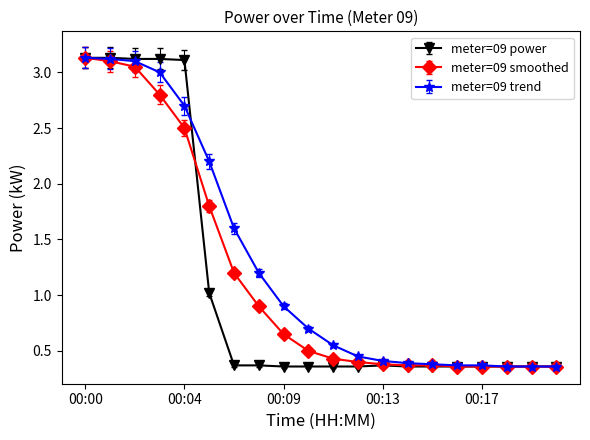

What is the maximum value shown in the chart?

3.1